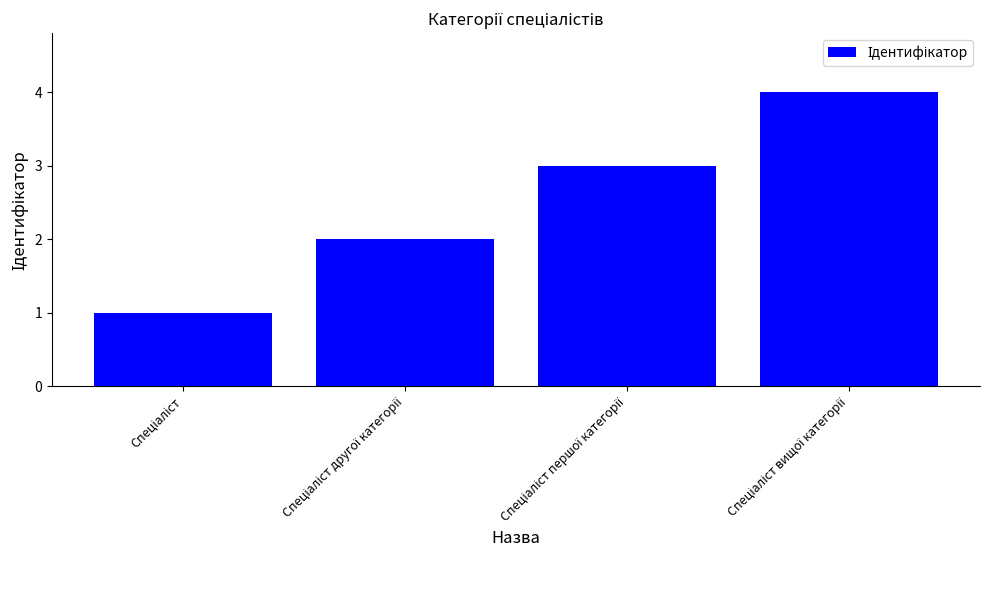

What is the greatest value displayed?

4